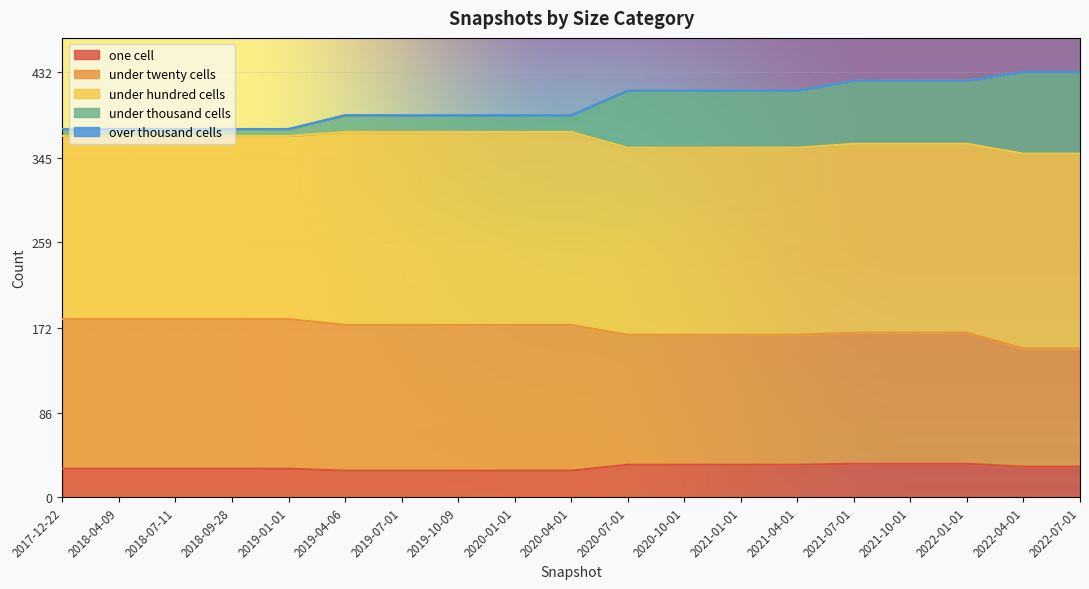

What is the highest value of the one cell series?

34